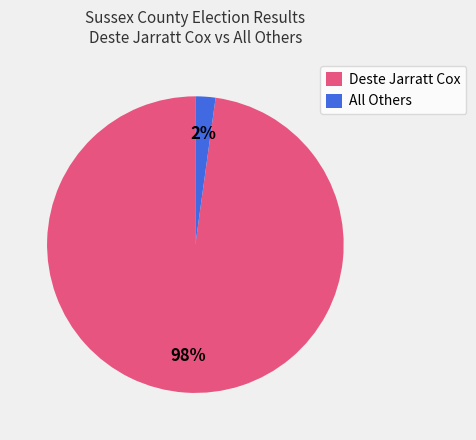

How many slices are in this pie chart?

2